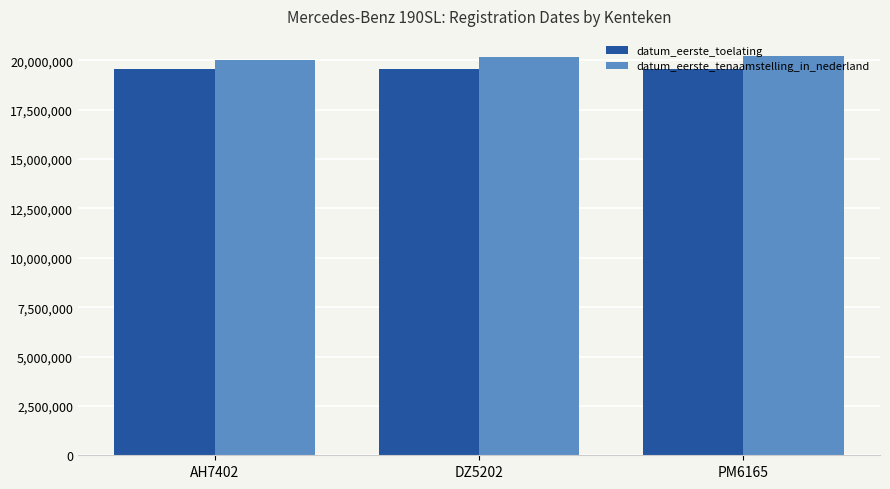

What is the approximate value of datum_eerste_toelating at AH7402, to the nearest 50?

19560650